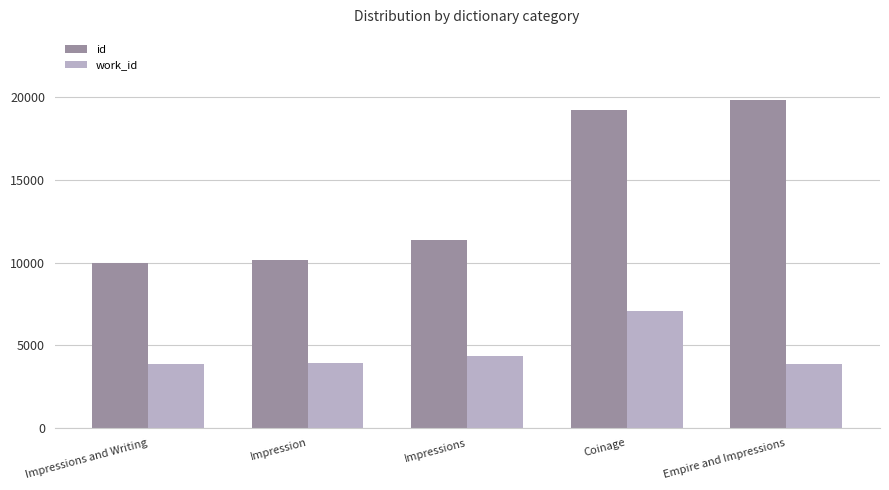

Count the number of categories in the chart.

5